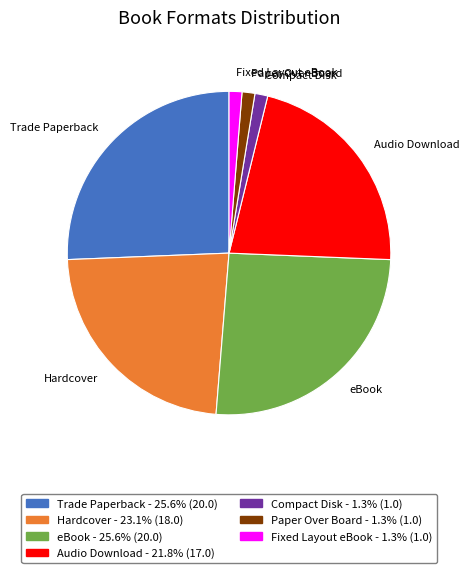

True or false: Audio Download accounts for 27% of the total.

False